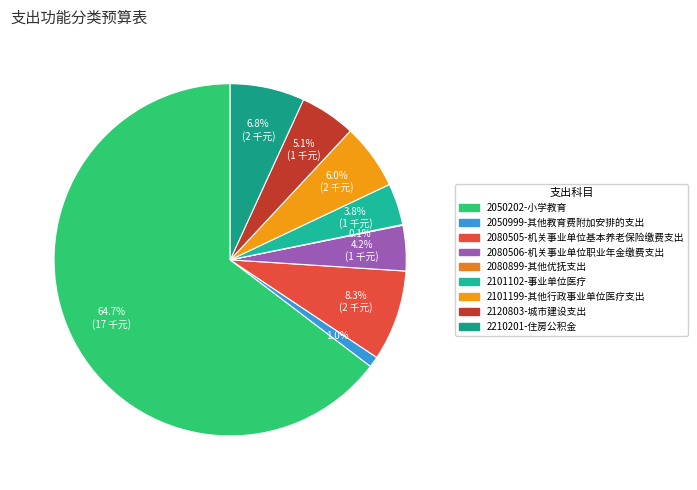

What percentage is the 2080505-机关事业单位基本养老保险缴费支出 slice, to the nearest percent?

8%